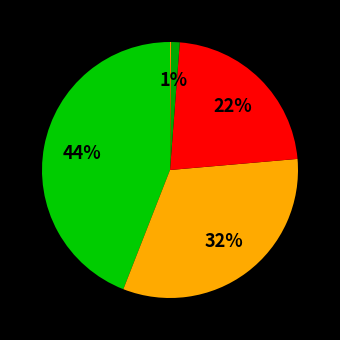

Count the number of slices in the pie.

5